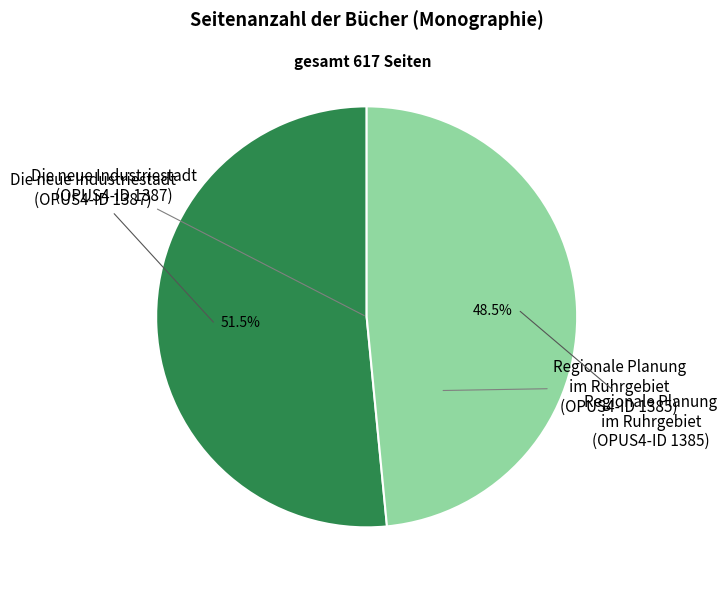

Does any single category account for the majority?

Yes